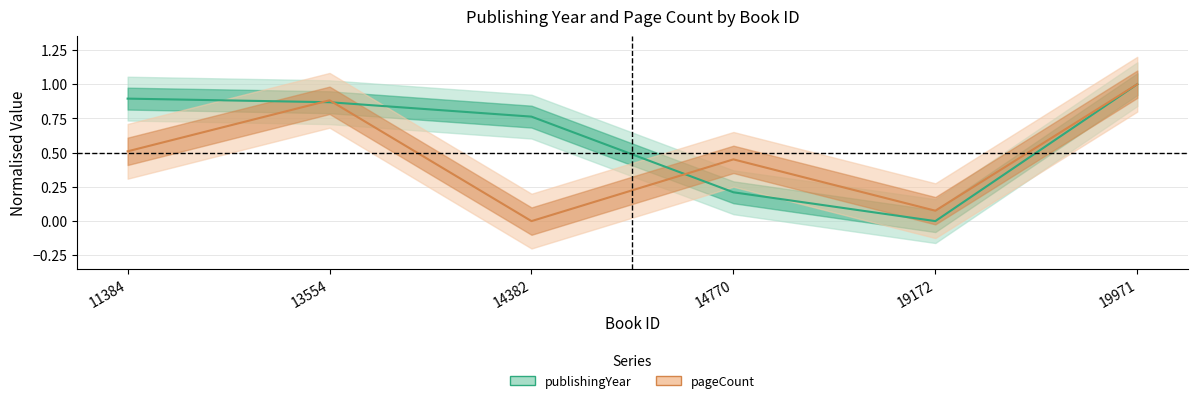

What are all the series names shown in the legend?

publishingYear, pageCount